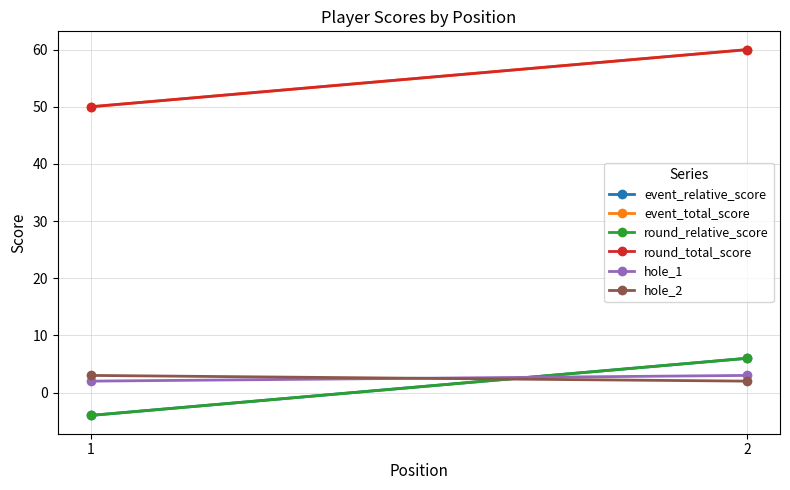

What are all the series names shown in the legend?

event_relative_score, event_total_score, round_relative_score, round_total_score, hole_1, hole_2